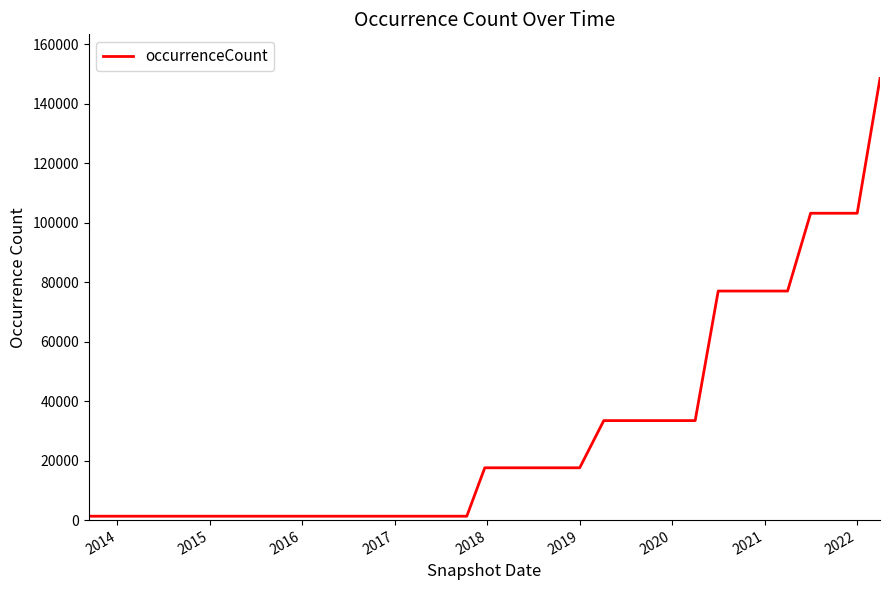

What is the greatest value displayed?

148475